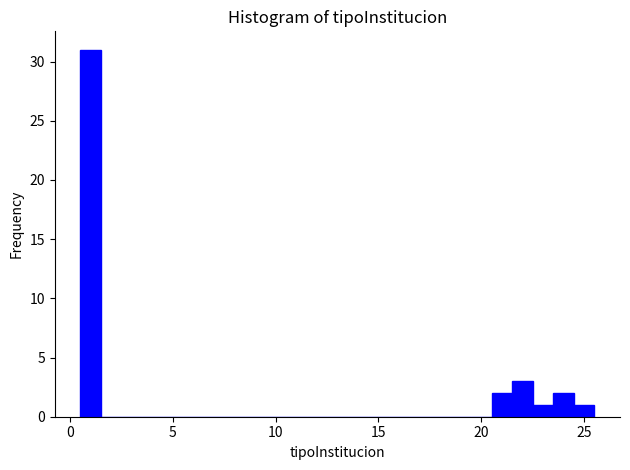

Around what value on the x-axis is the tallest bar? Give the approximate position of its centre, as read against the axis.

1.0